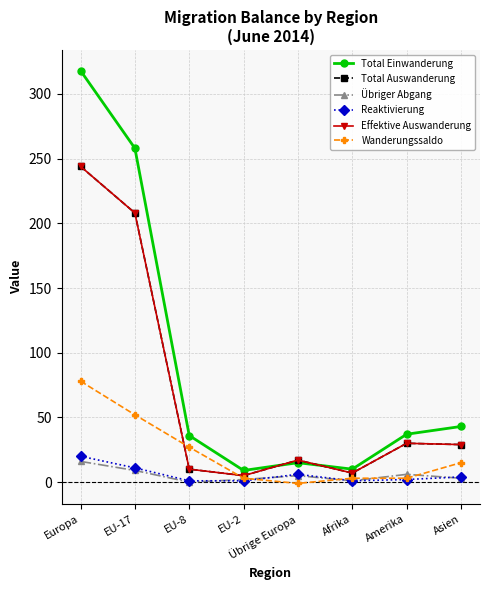

At which category is the sum across all series the highest?

Europa